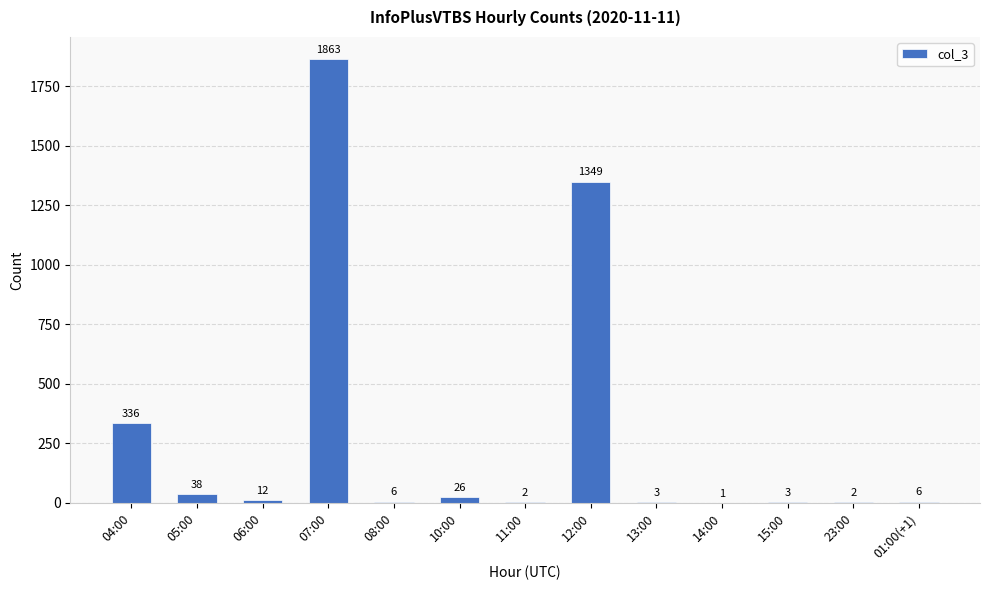

What is the change in value from 05:00 to 12:00?

+1311